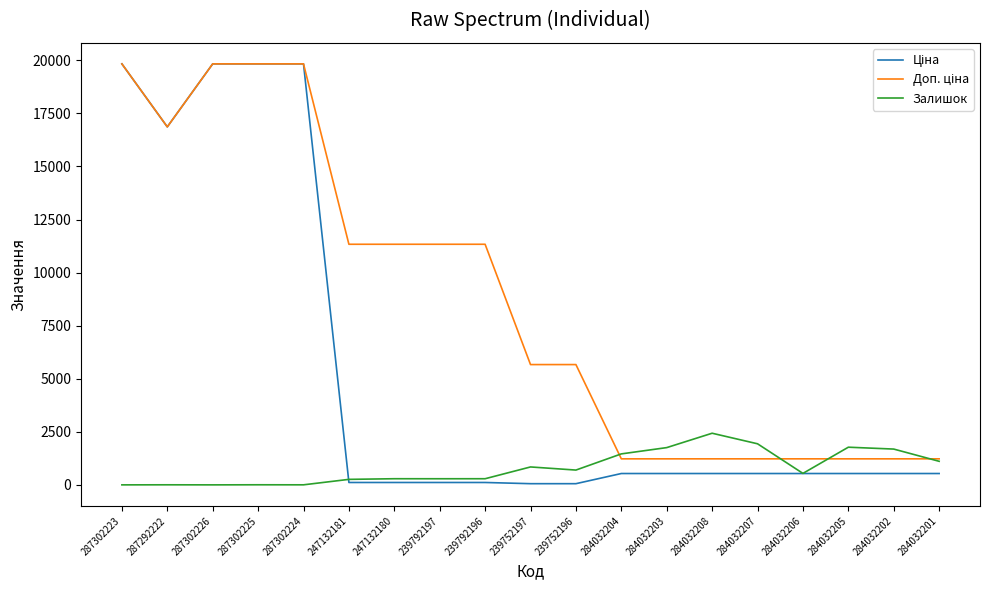

What is the difference between the highest and lowest values at 284032207?

1400.6